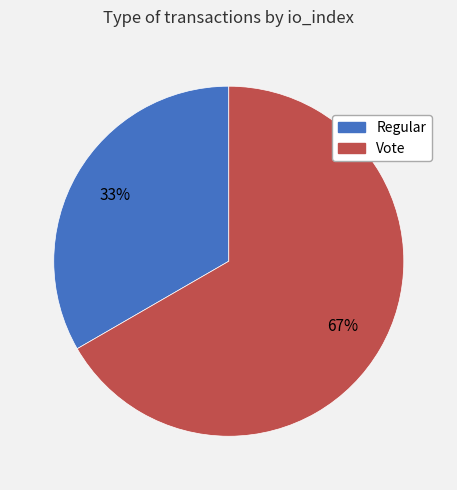

Is it true that Regular is 33% of the pie?

True